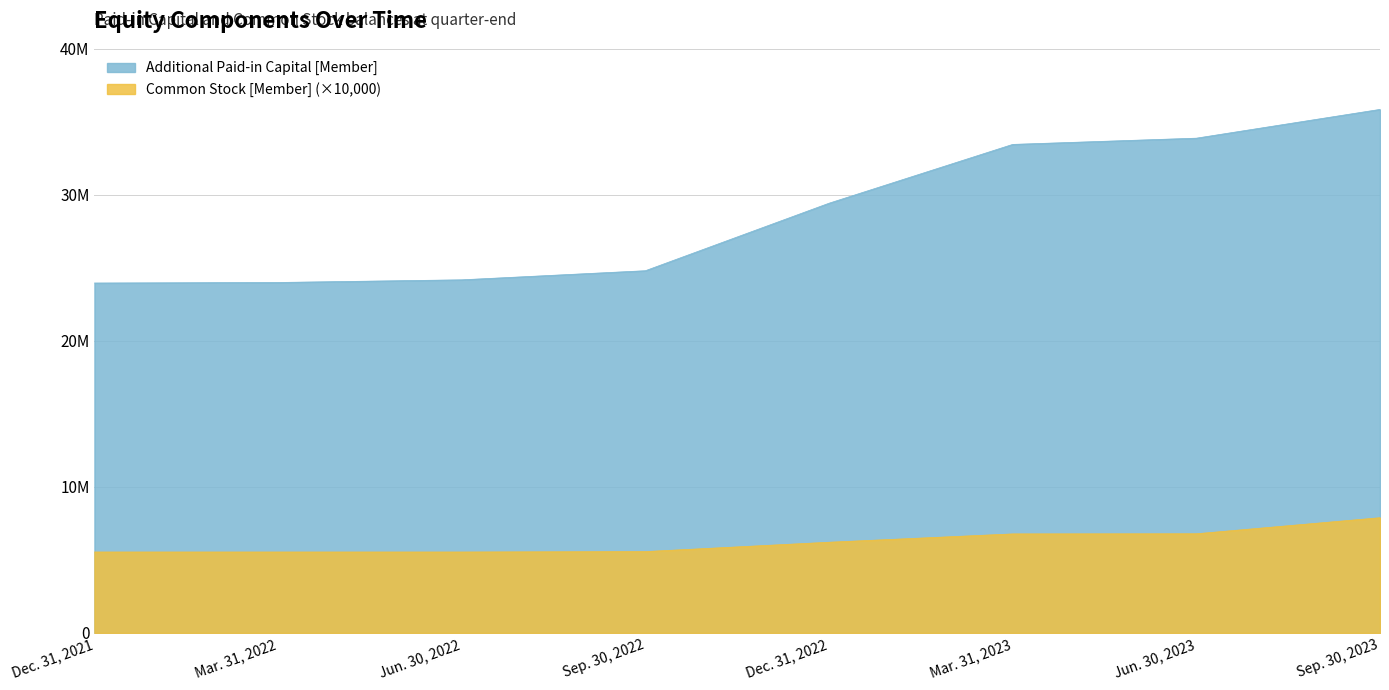

At how many categories does at least one series exceed 6457109?

8